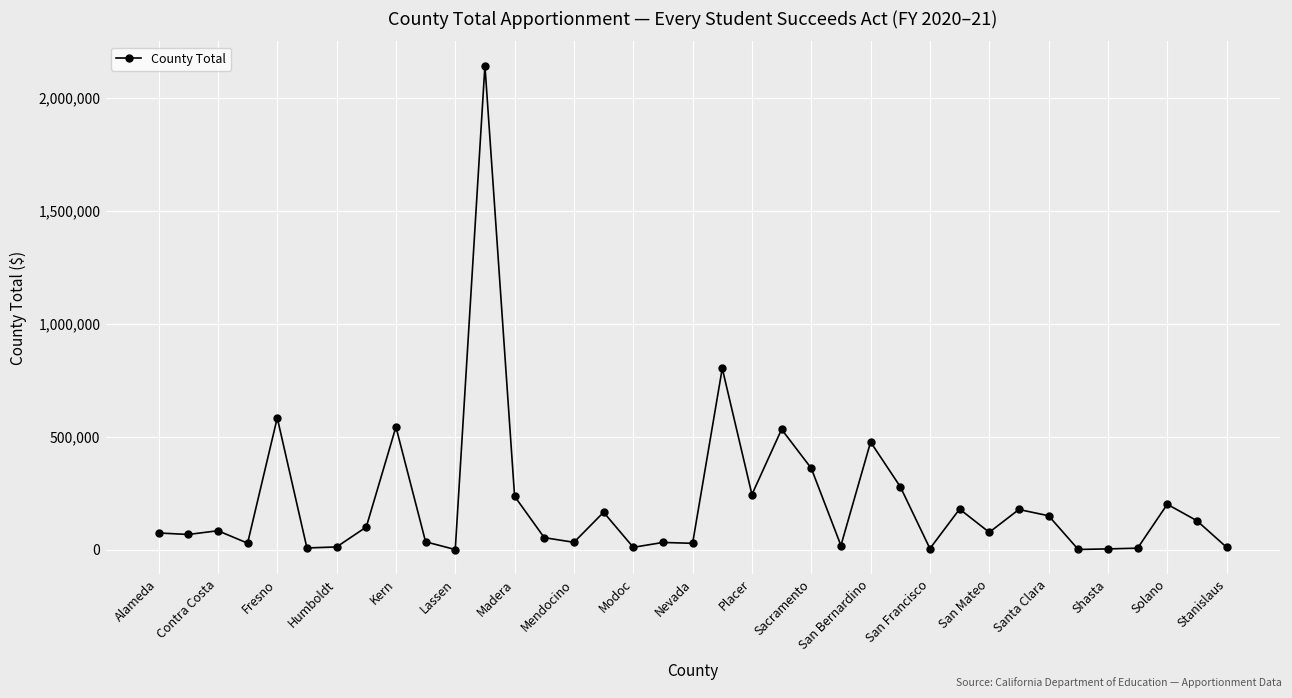

What is the maximum value shown in the chart?

2144258